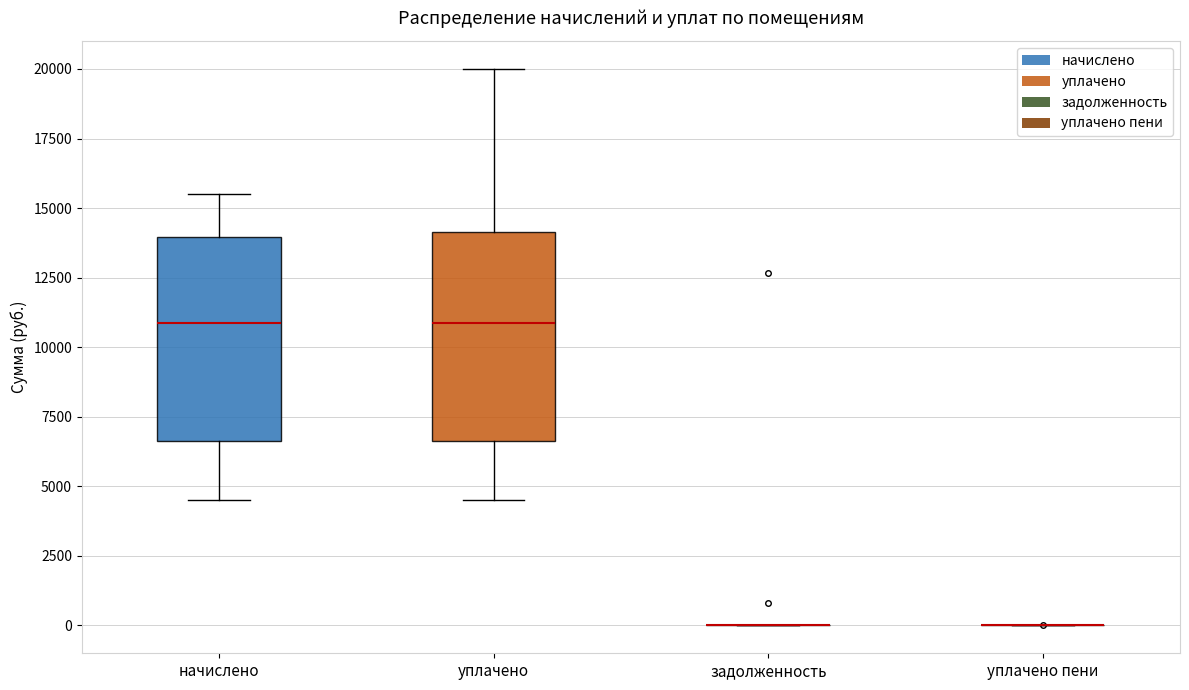

Reading left to right, read every box against the y-axis: the position of its median line, the range the box covers, and the ends of its whiskers. The values are not printed on the chart, so give them approximately, as read against the axis.

начислено: median 11000, box 6500 to 14000, whiskers 4500 to 15500
уплачено: median 11000, box 6500 to 14000, whiskers 4500 to 20000
задолженность: box collapsed to a line at 0, whiskers 0 to 0
уплачено пени: box collapsed to a line at 0, whiskers 0 to 0